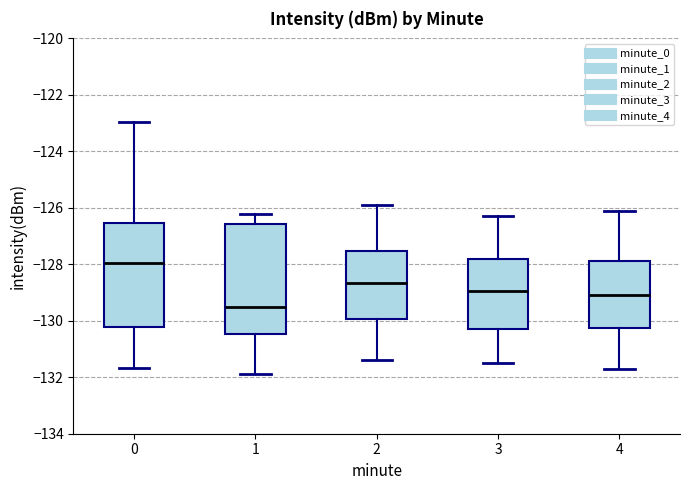

Which box is the tallest, from its lower edge to its upper edge?

1